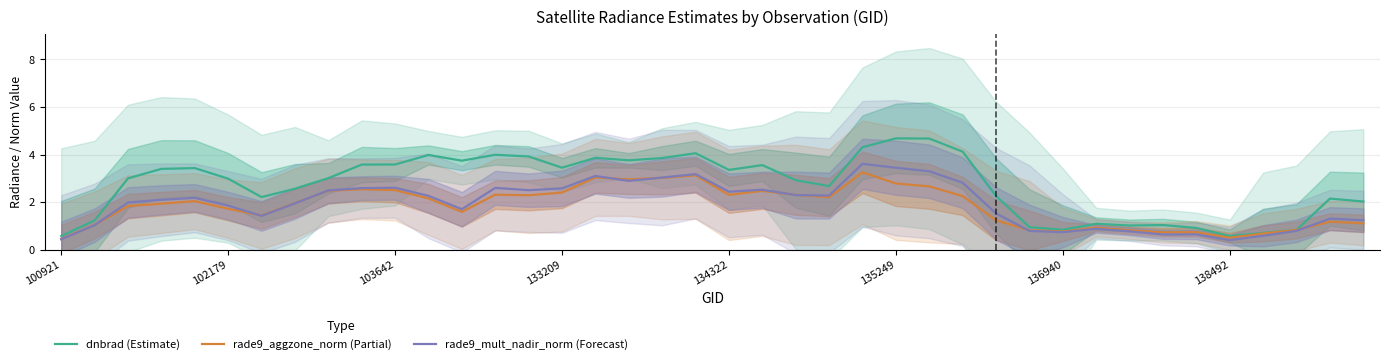

What is the difference between the rade9_mult_nadir_norm (Forecast) values at 9 and 8?

0.1